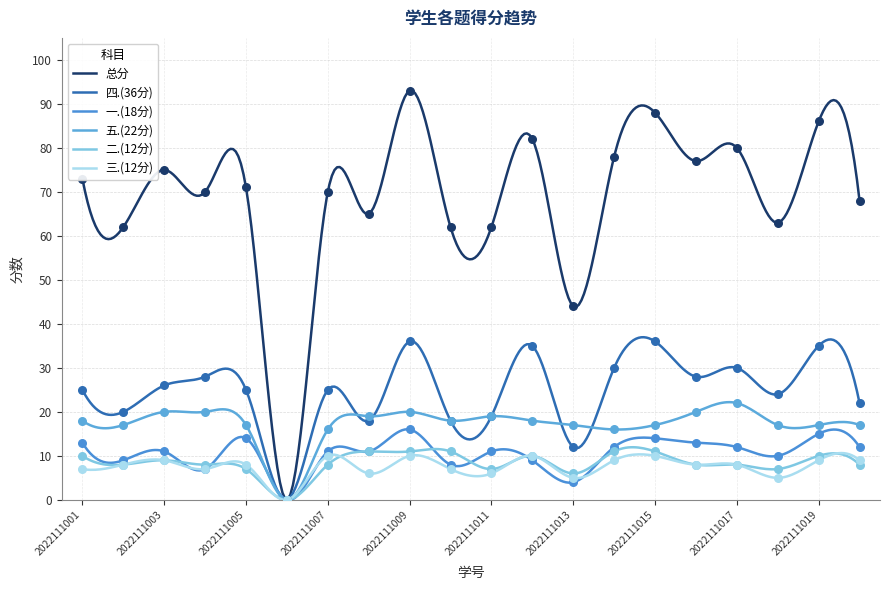

What are all the series names shown in the legend?

总分, 四.(36分), 一.(18分), 五.(22分), 二.(12分), 三.(12分)